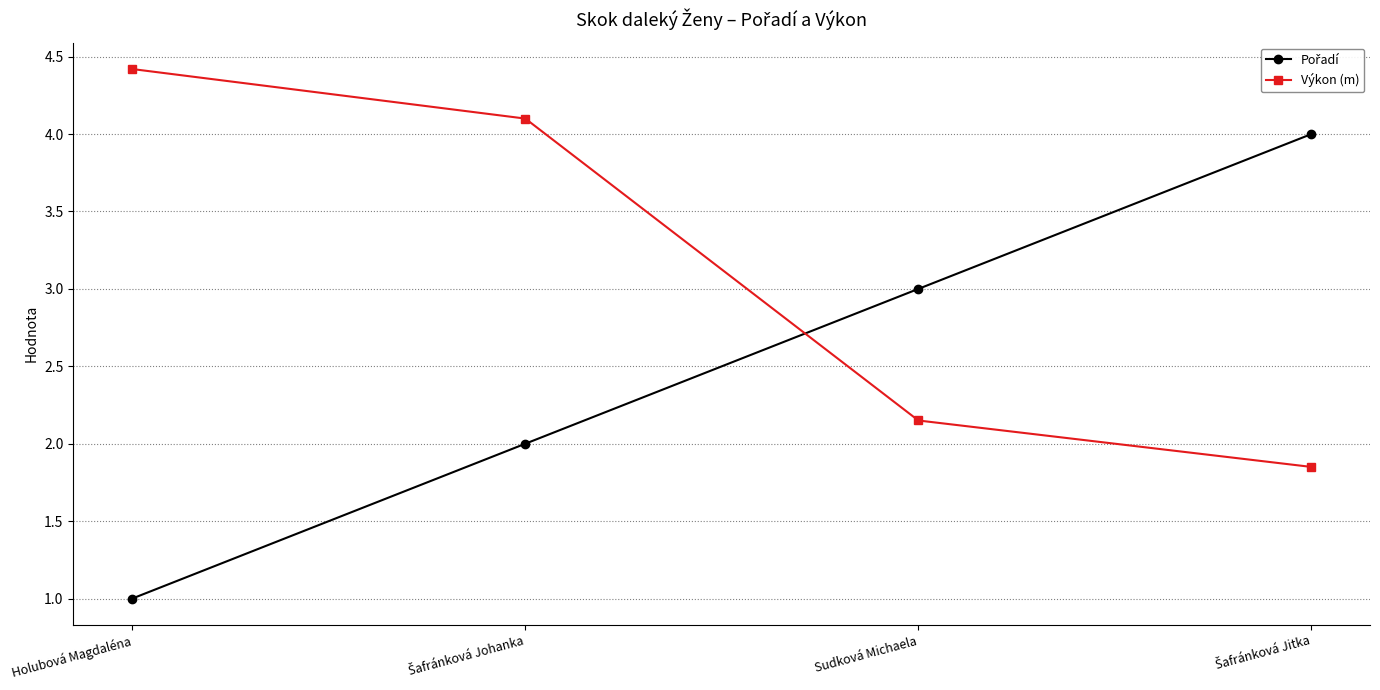

What is the difference between the maximum and minimum values in the Výkon (m) series?

2.6